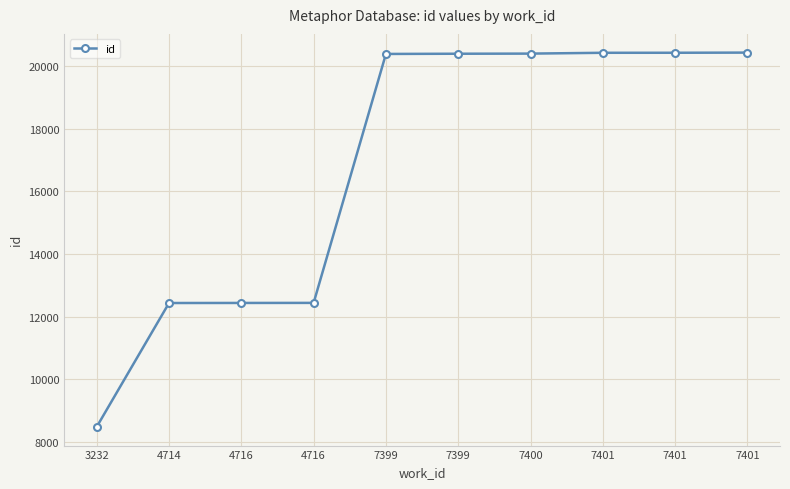

What is the difference between the values at 7401 and 7399?

31